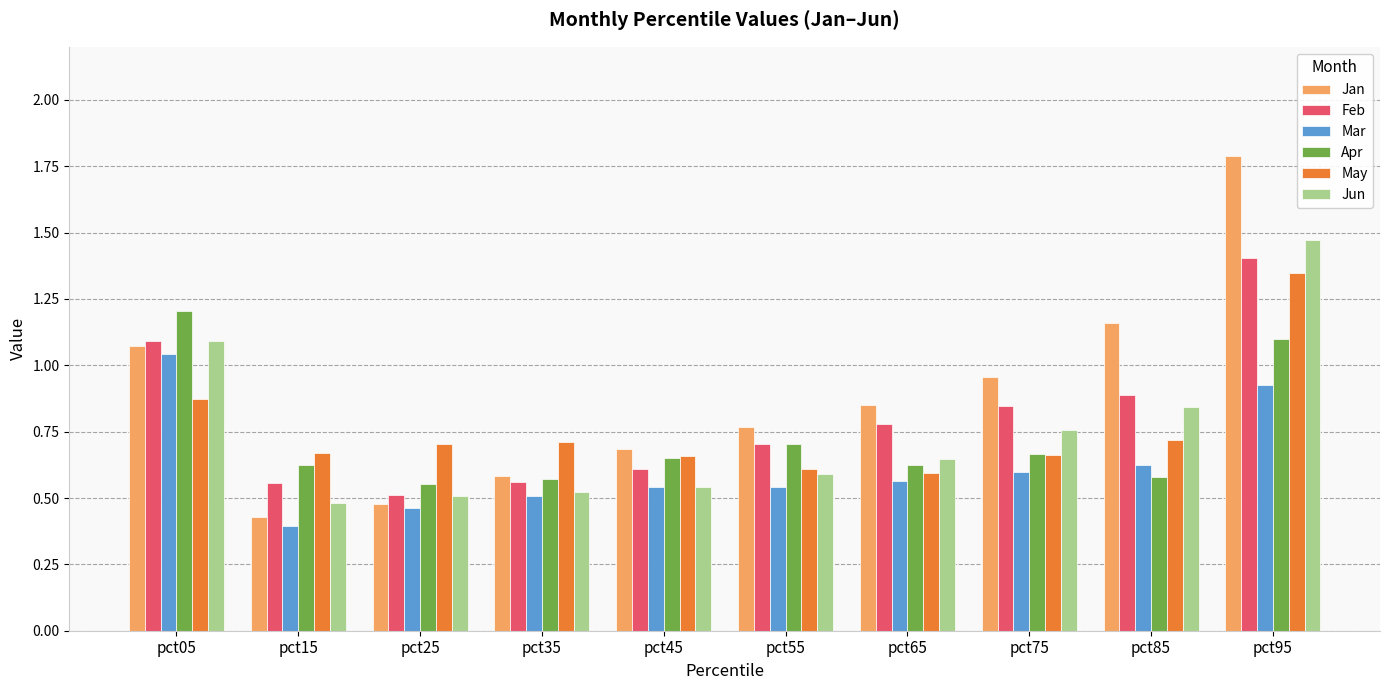

Which series has the largest total across all categories?

Jan